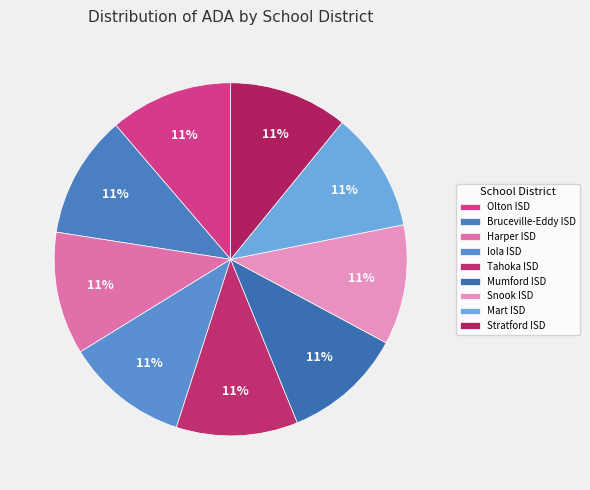

Does Tahoka ISD represent more than half of the total?

No